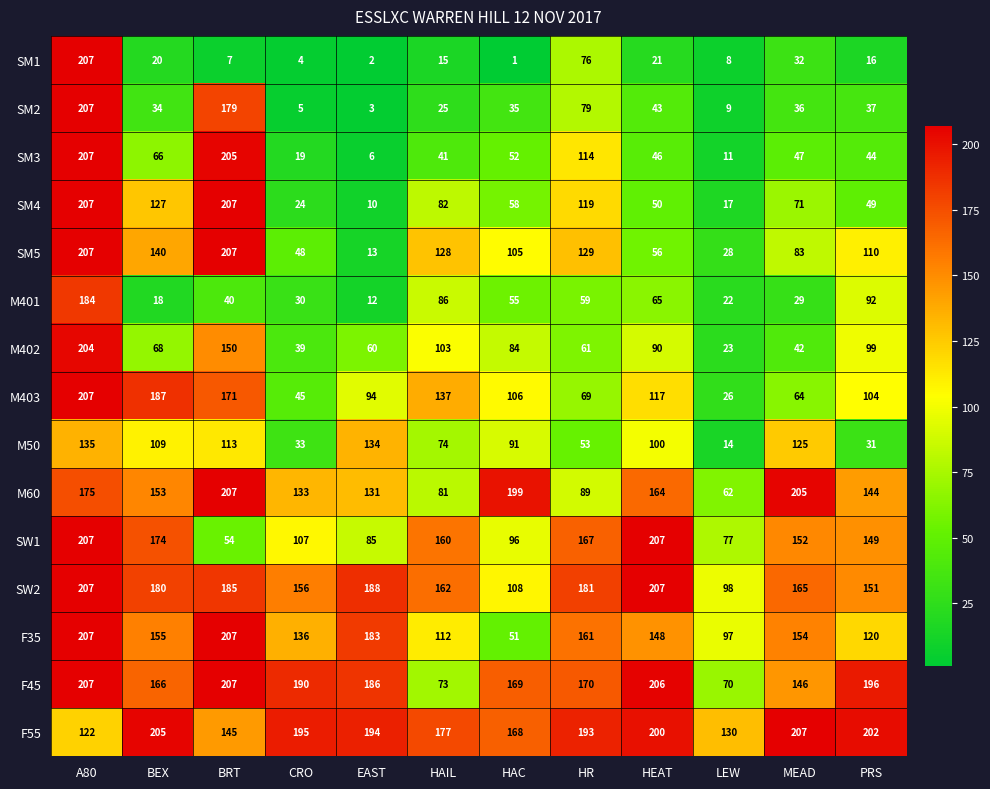

List the labels in order of M402 value, largest first.

A80, BRT, HAIL, PRS, HEAT, HAC, BEX, HR, EAST, MEAD, CRO, LEW